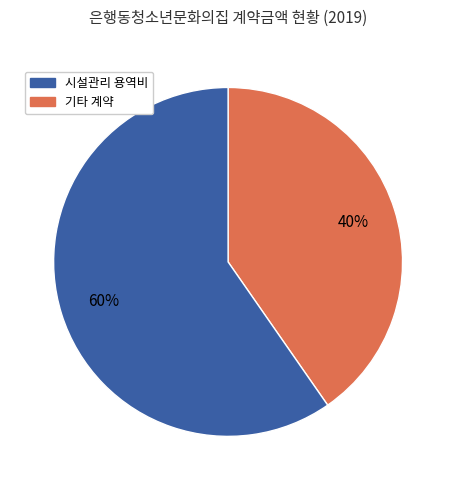

Does any single category account for the majority?

Yes